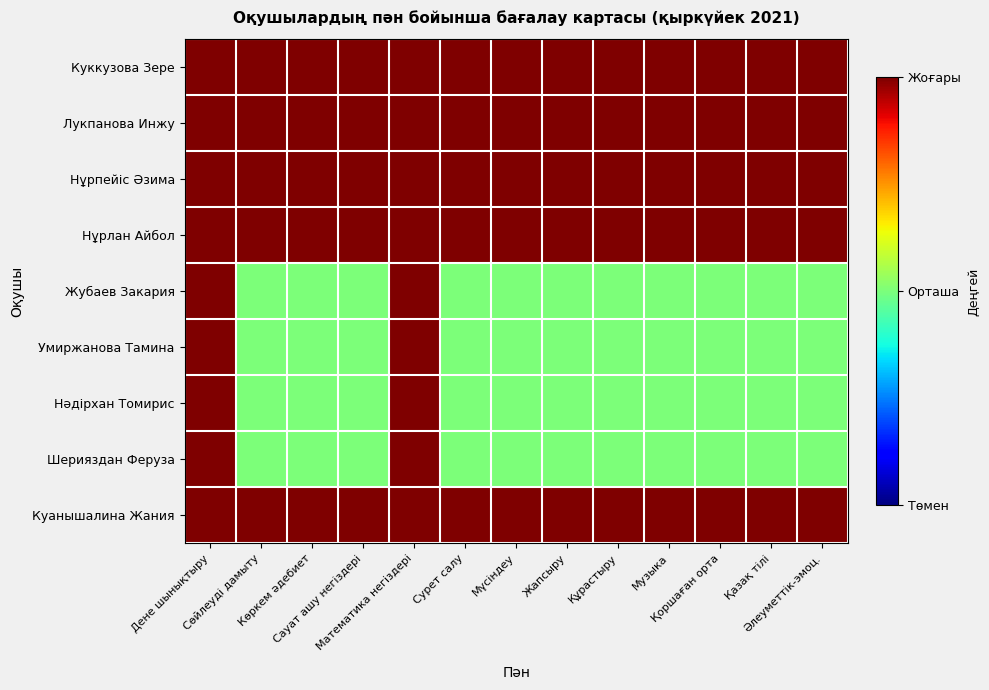

Between Көркем әдебиет and Музыка, which is larger?

Көркем әдебиет